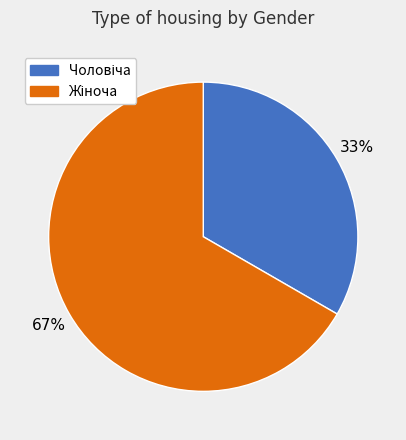

How many segments does this pie chart have?

2